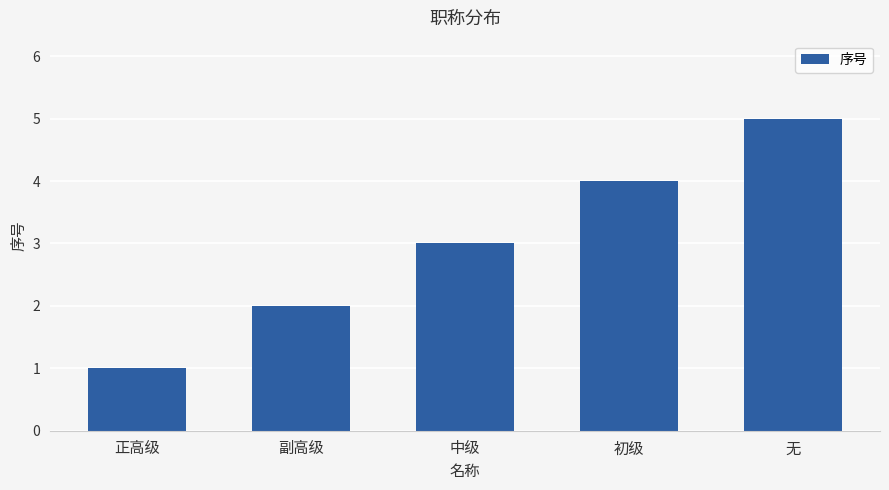

How many values are below 3?

2